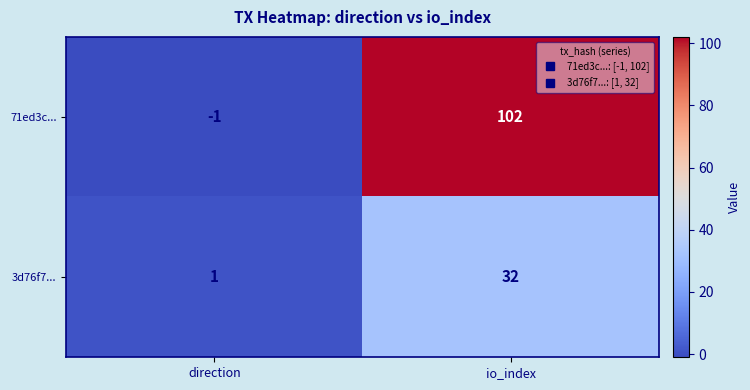

At which category is the sum across all series the highest?

io_index